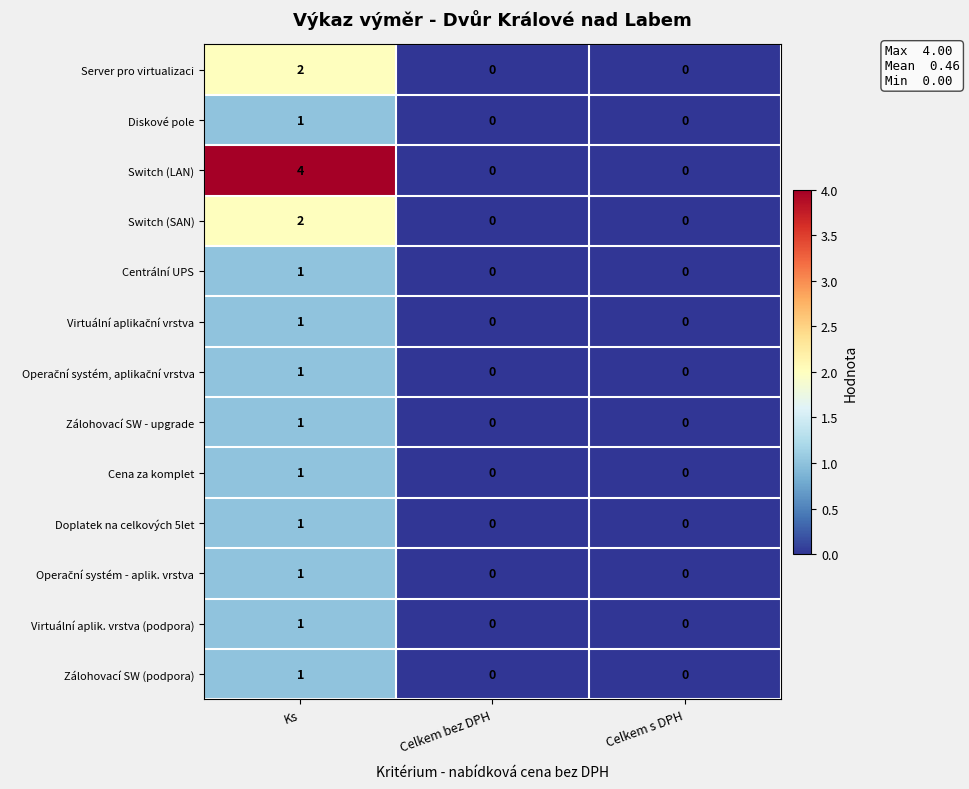

Is it true that Centrální UPS equals 0 at Celkem s DPH?

True